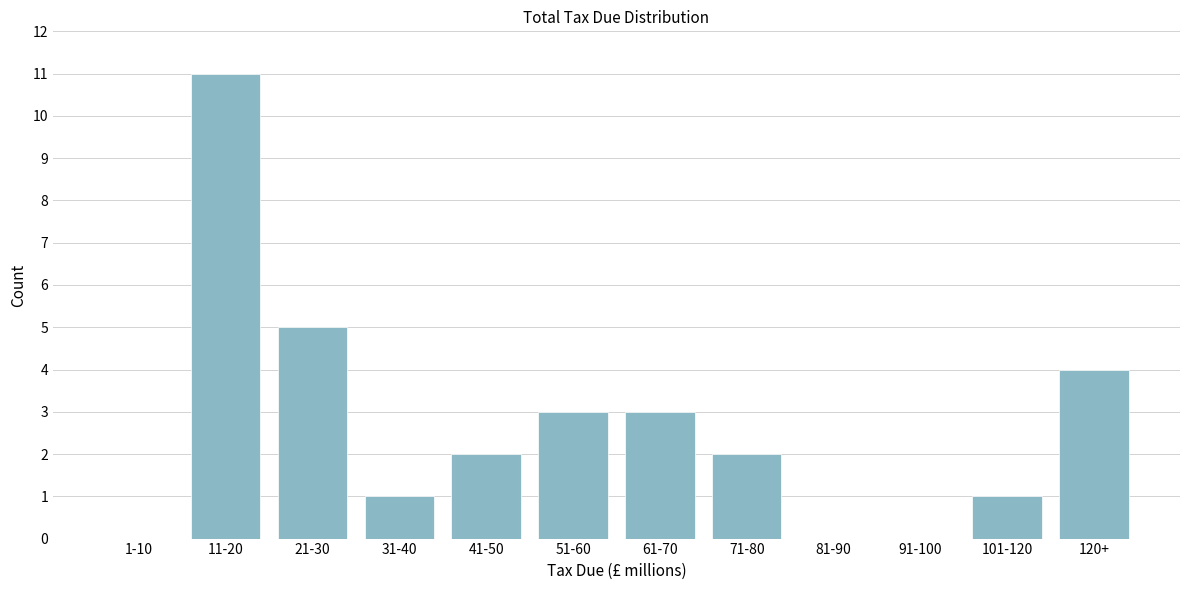

Reading left to right, transcribe all the data shown in this chart.

1-10=0	11-20=11	21-30=5	31-40=1	41-50=2	51-60=3	61-70=3	71-80=2	81-90=0	91-100=0	101-120=1	120+=4